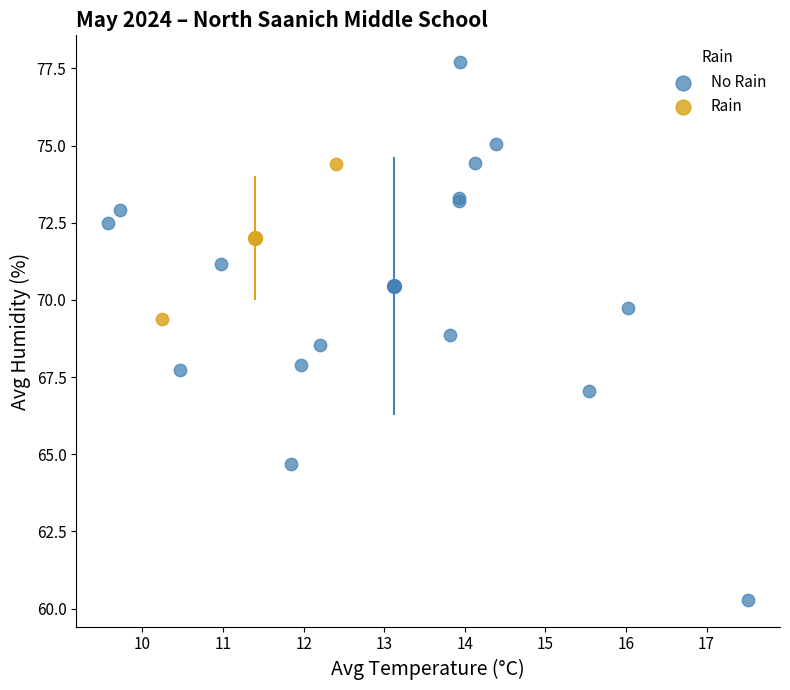

What are all the series names shown in the legend?

No Rain, Rain